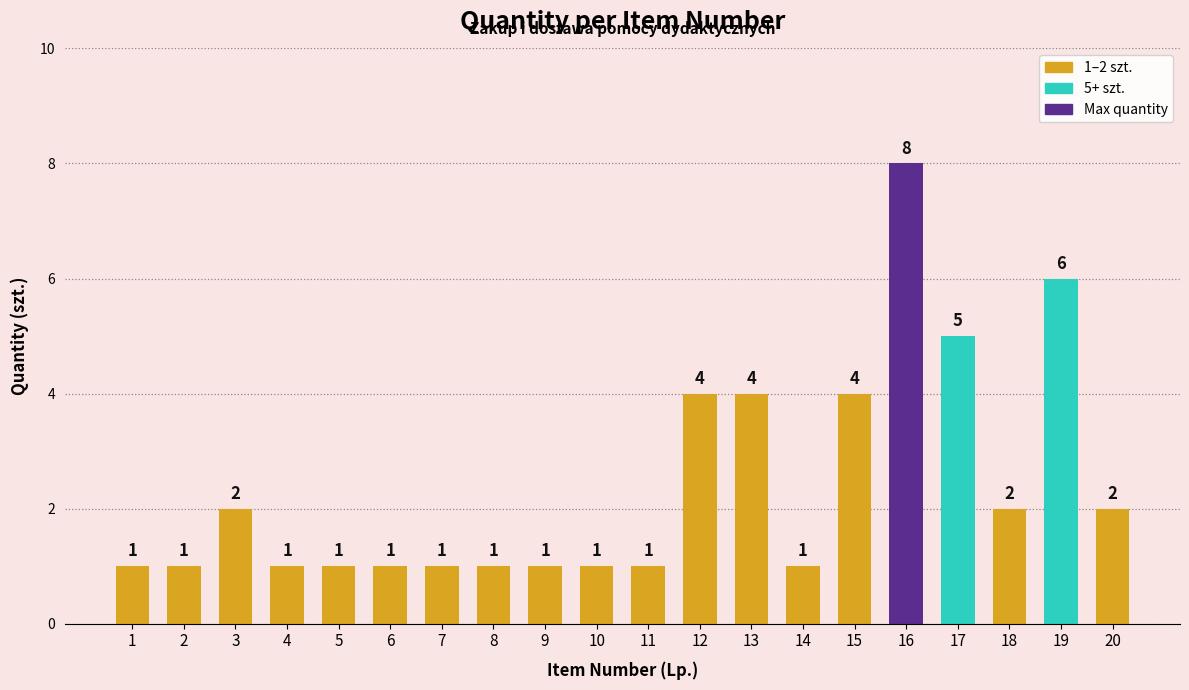

Which label corresponds to the largest value in the chart?

16